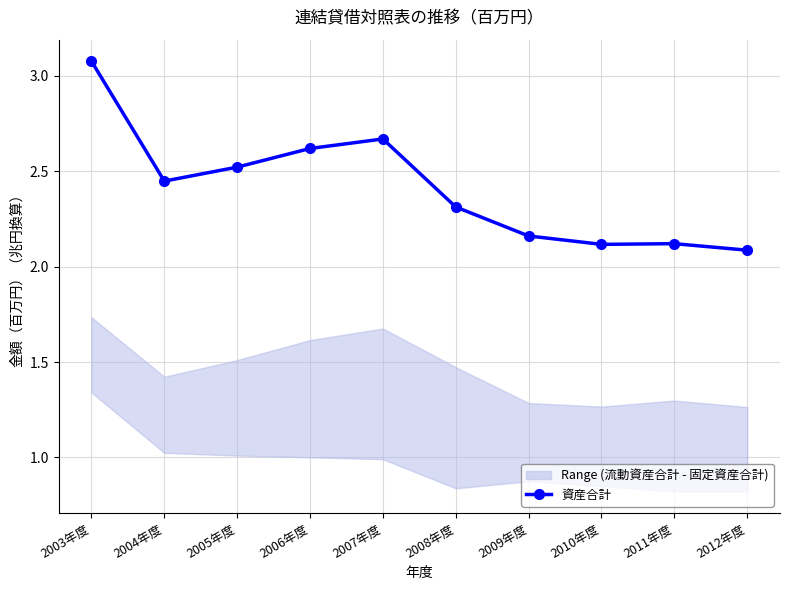

List the labels in order of value, largest first.

2003年度, 2007年度, 2006年度, 2005年度, 2004年度, 2008年度, 2009年度, 2011年度, 2010年度, 2012年度